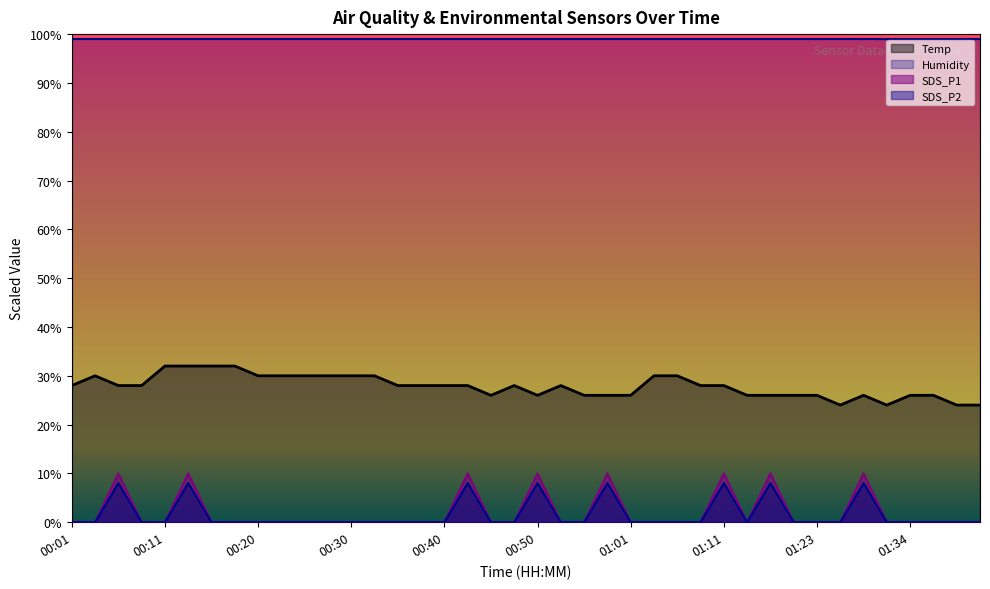

True or false: SDS_P1 and SDS_P2 cross at least once.

False